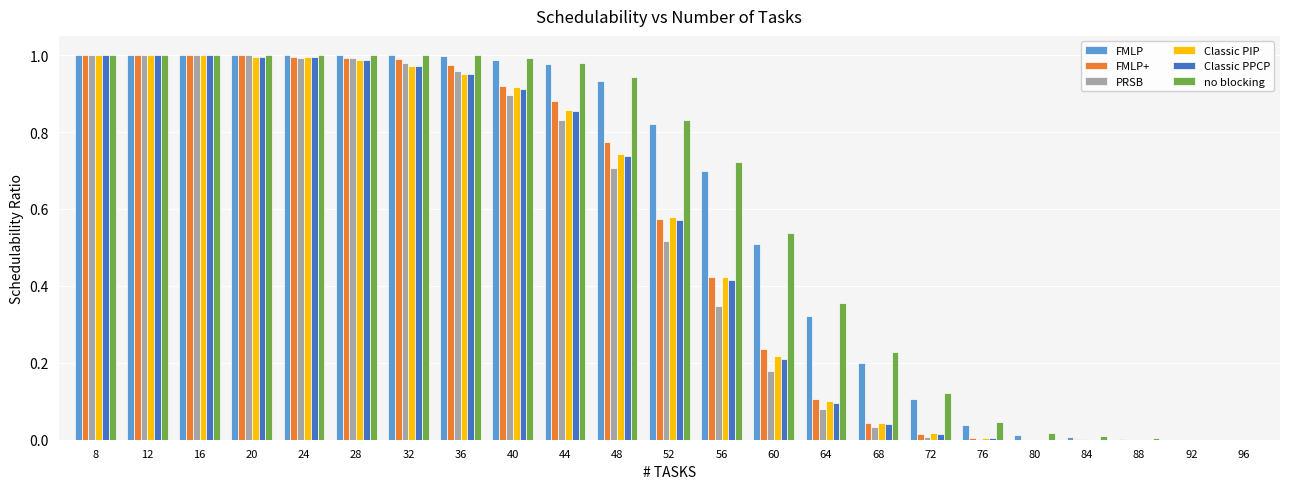

Is the value of Classic PIP at 44 greater than the value of Classic PPCP at 36?

No